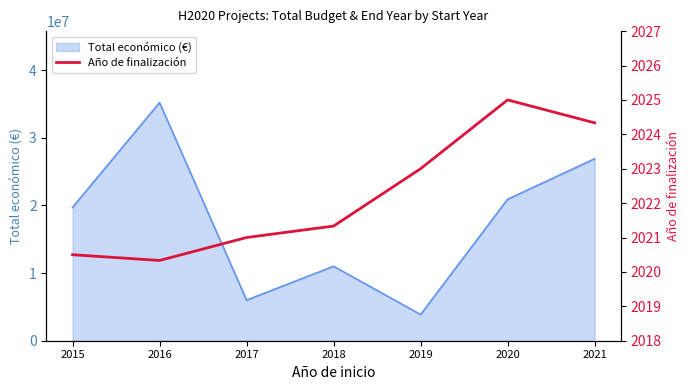

The value of Total económico (€) at 2015 is 10335843. True or false?

False